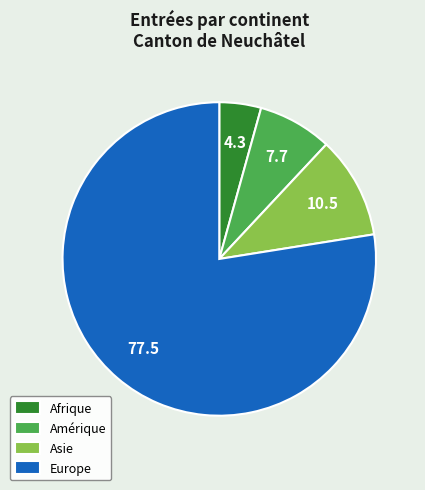

Is it true that Afrique is 4% of the pie?

True